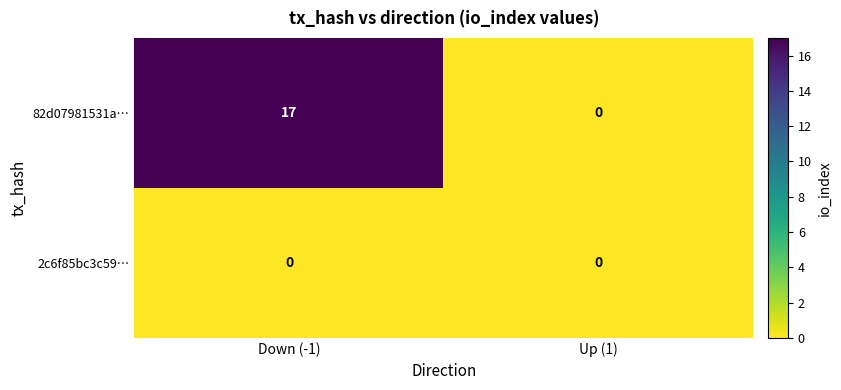

At which category is the sum across all series the highest?

Down (-1)